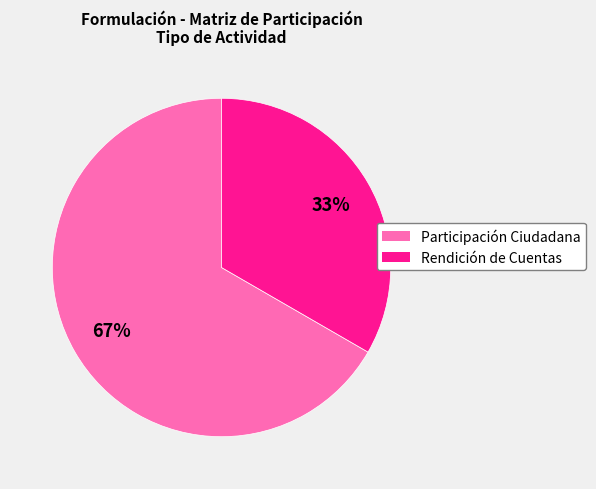

Count the number of slices in the pie.

2